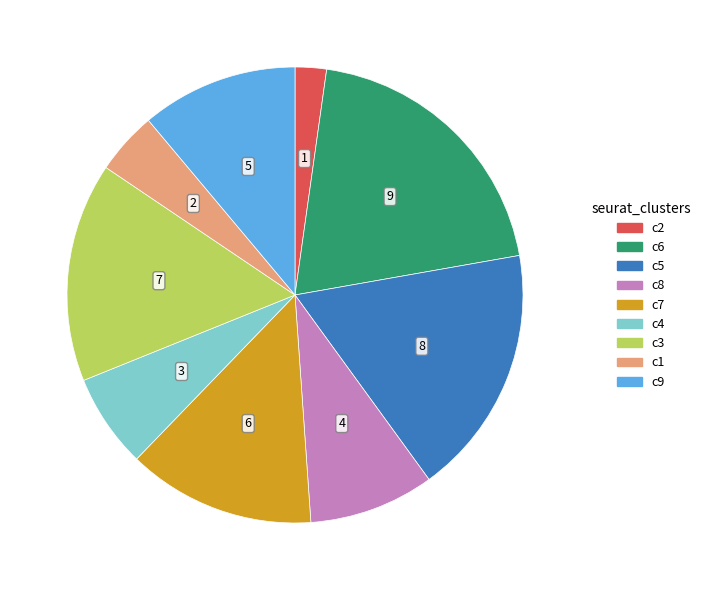

Is there a majority slice in this chart?

No